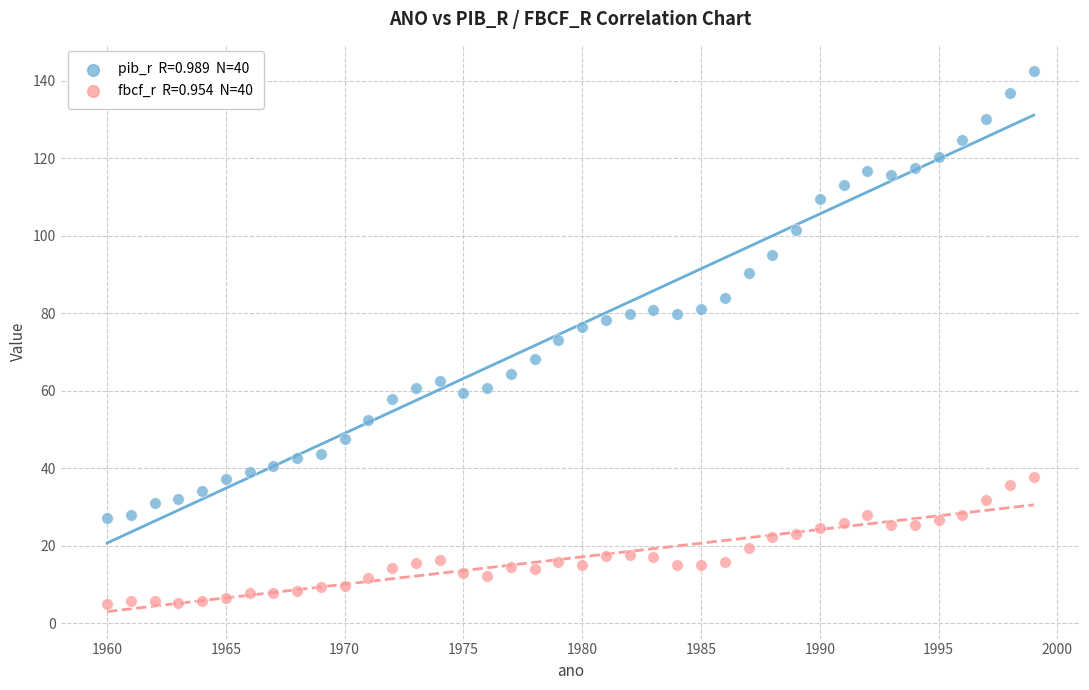

Across all data points, what is the range of X values (max minus min)?

39.0